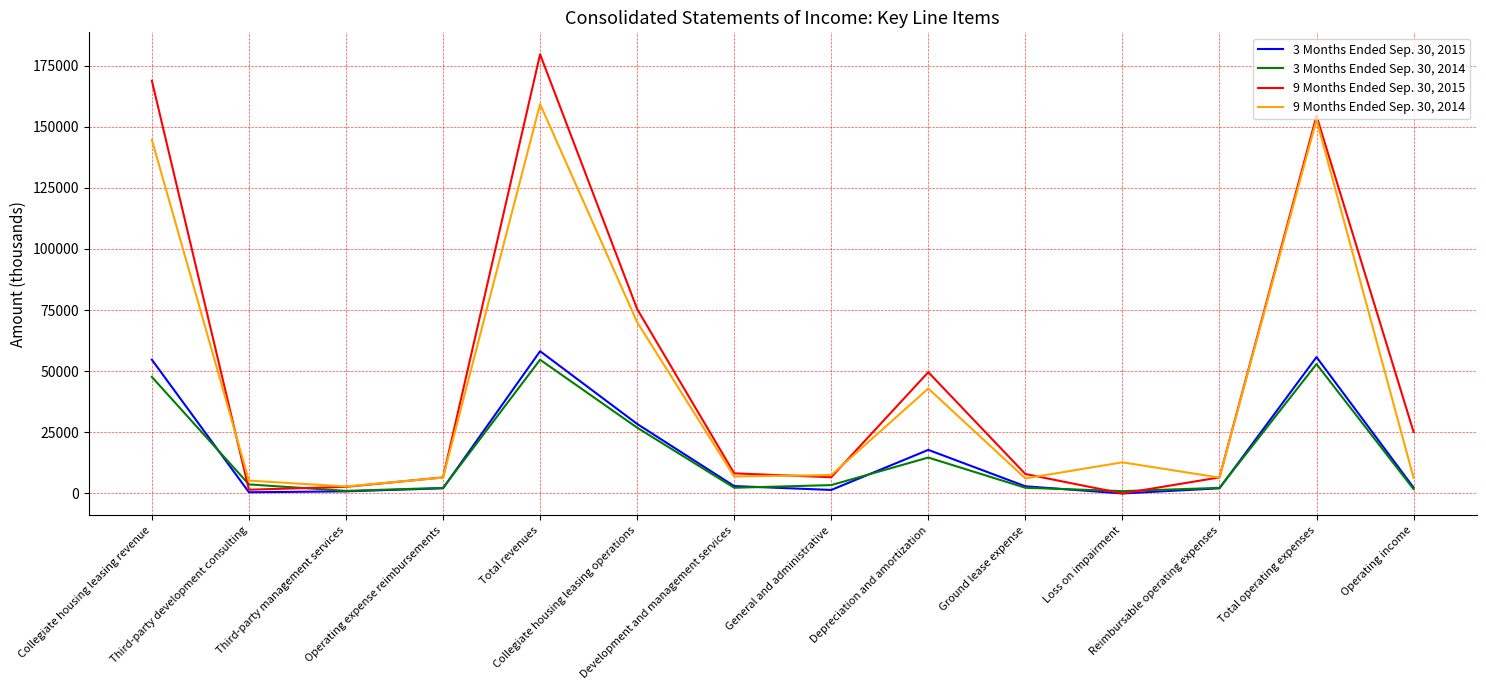

Where do 9 Months Ended Sep. 30, 2015 and 3 Months Ended Sep. 30, 2014 first cross each other?

Collegiate housing leasing revenue and Third-party development consulting